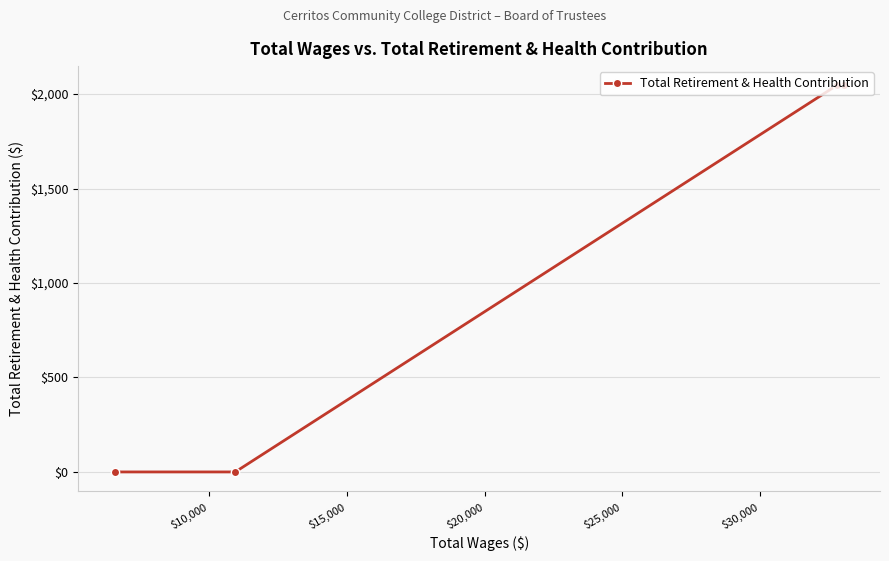

How many values are below 2046?

2